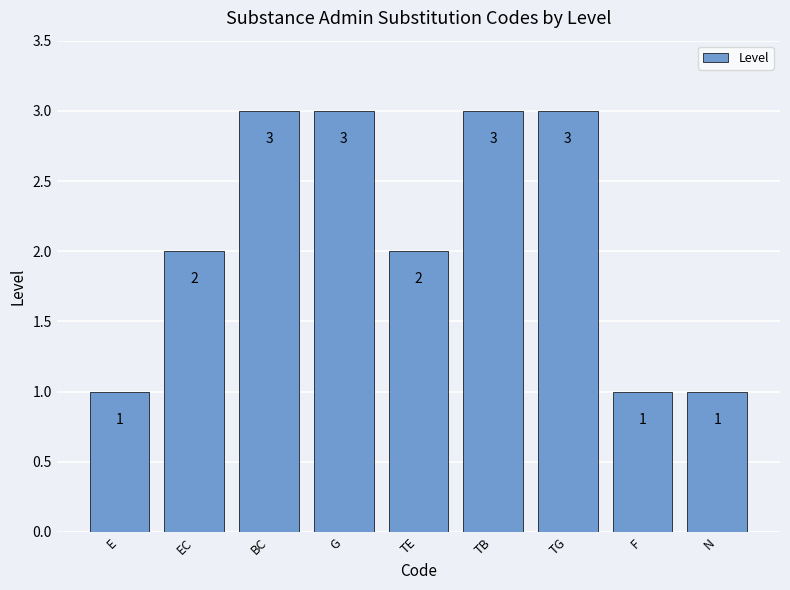

What is the ratio of the value at G to the value at EC?

1.5